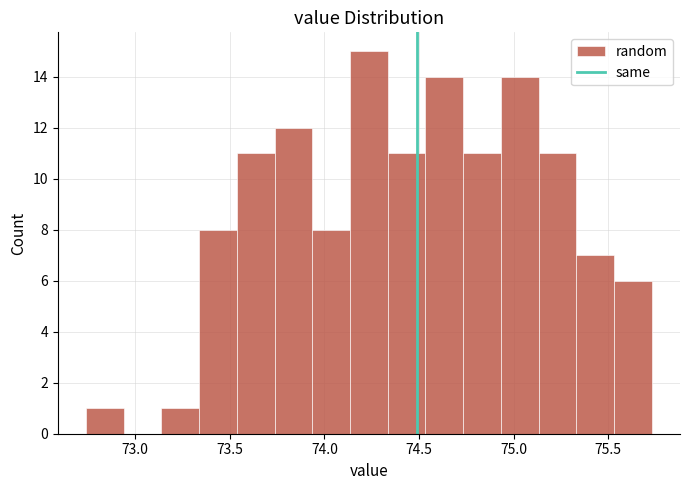

Read against the x-axis, roughly where is the centre of the tallest bar?

74.25